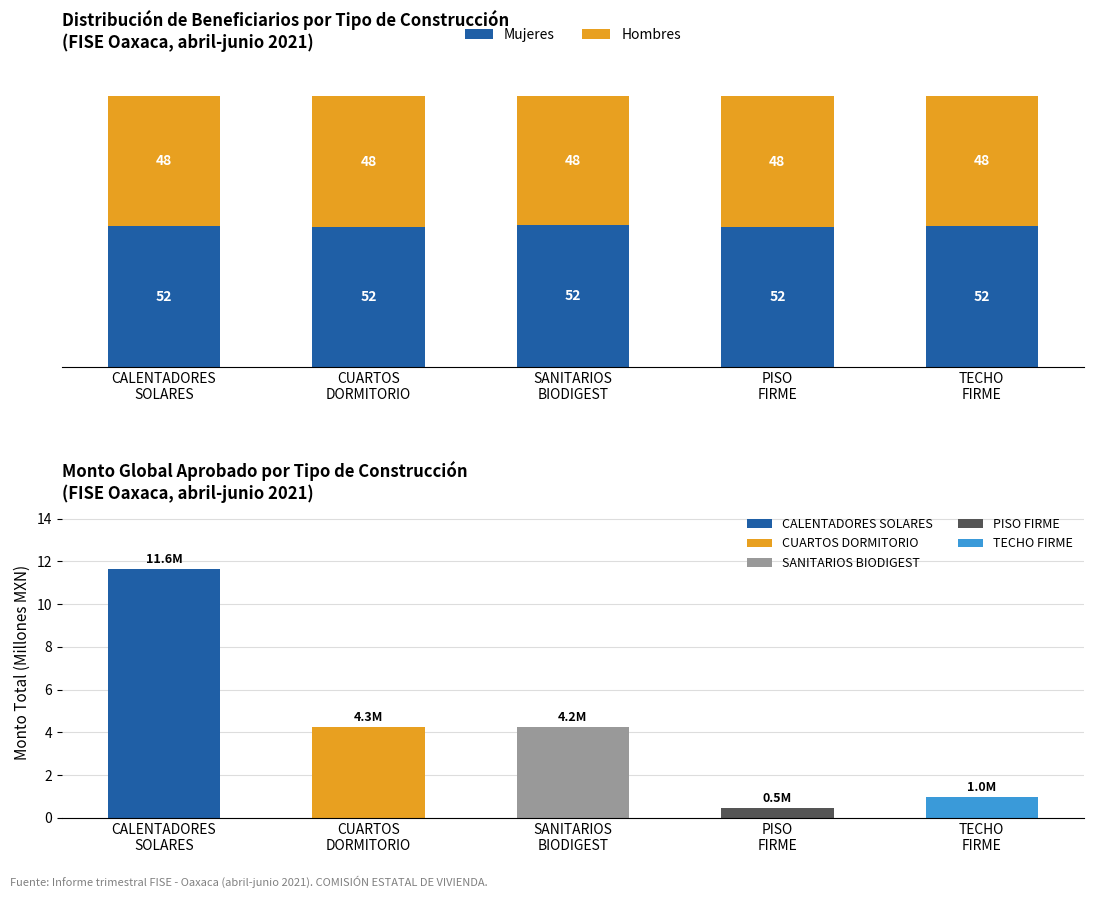

What is the maximum value for Hombres?

48.3